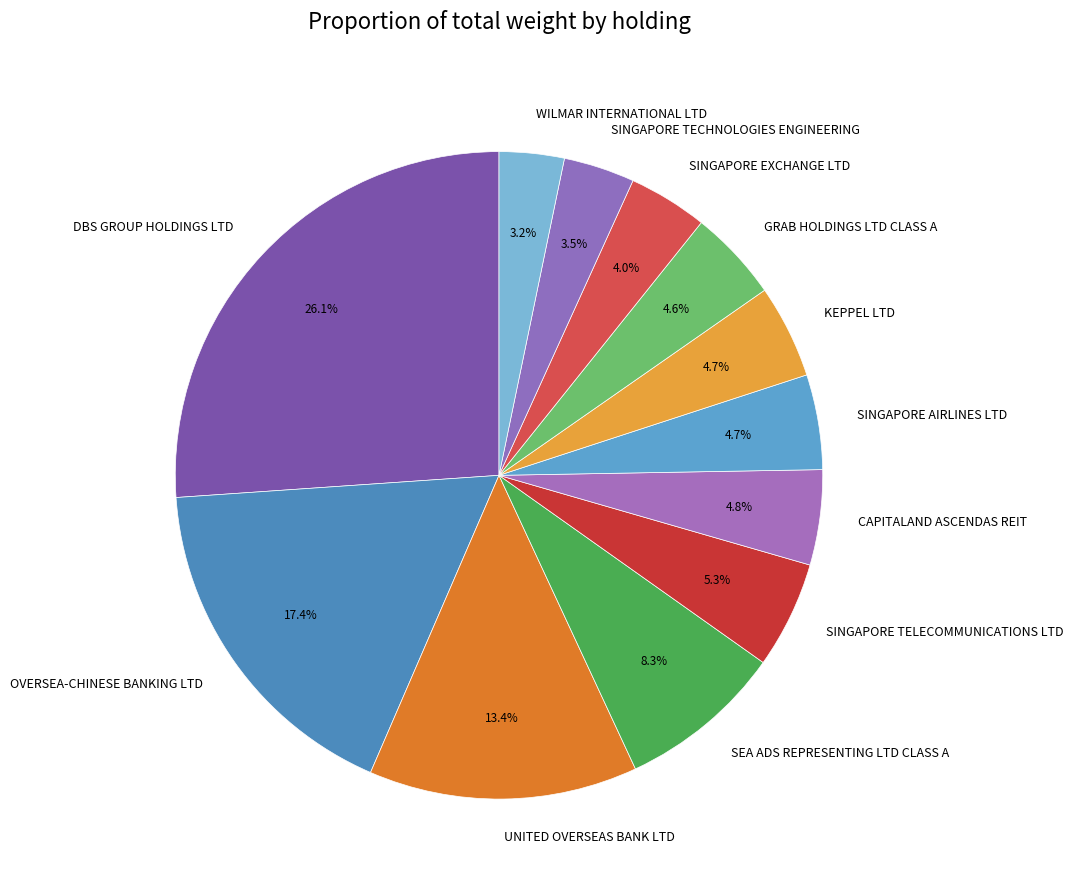

Combined, what portion of the pie is CAPITALAND ASCENDAS REIT and OVERSEA-CHINESE BANKING LTD?

22.2%